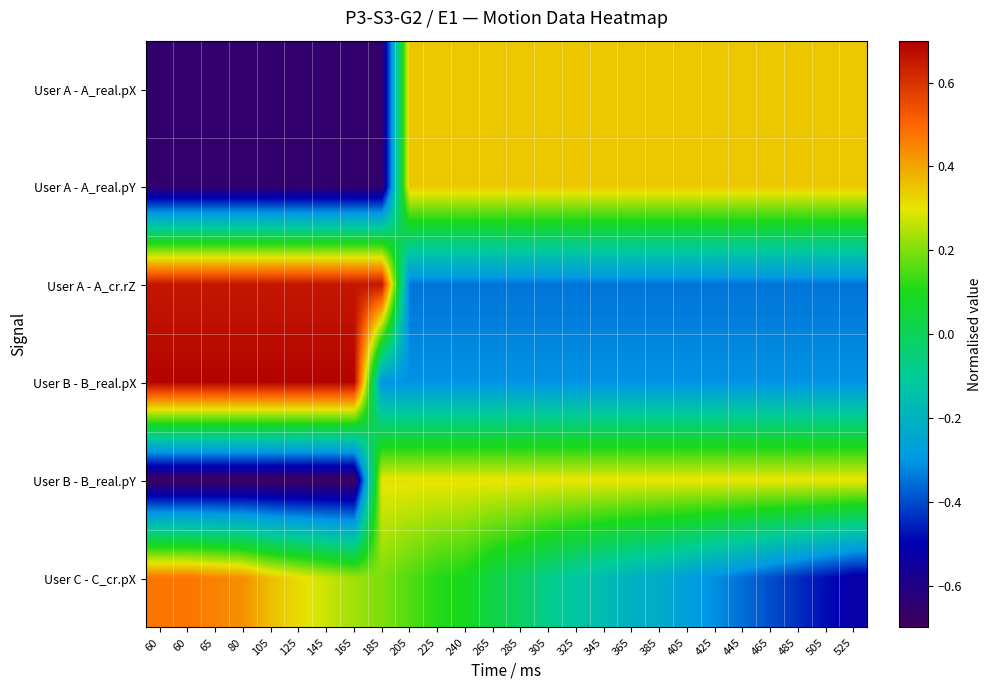

Count the number of data series in this chart.

6